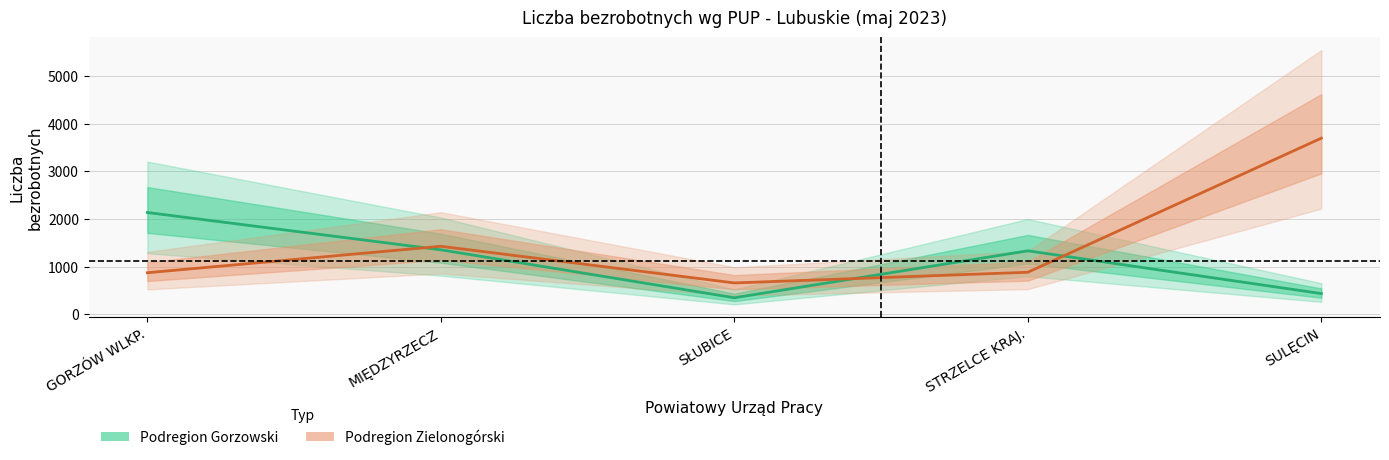

What is the label of the 3rd point from the left?

SŁUBICE